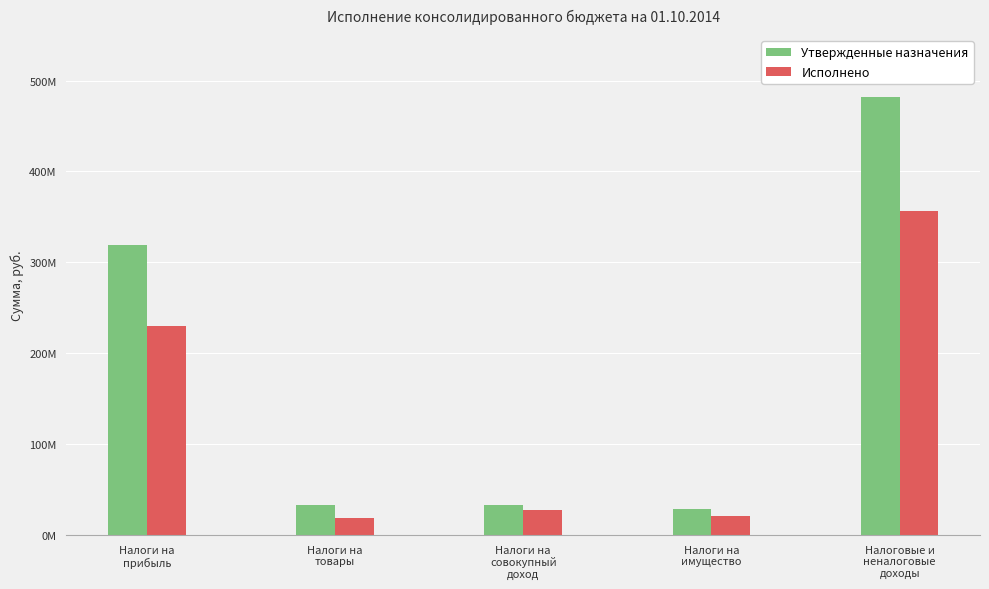

Between Налоги на
совокупный
доход and Налоги на
имущество, which is larger?

Налоги на
совокупный
доход